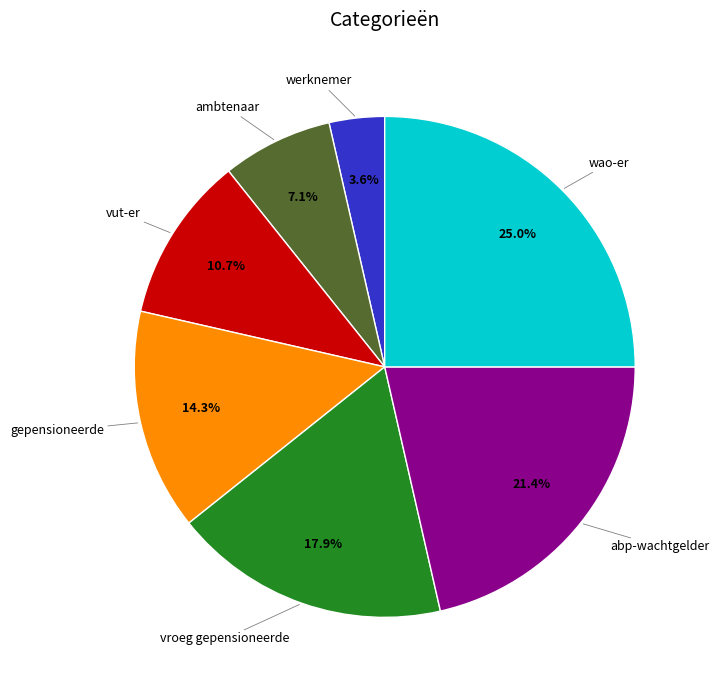

Rank the categories by value from lowest to highest.

werknemer, ambtenaar, vut-er, gepensioneerde, vroeg gepensioneerde, abp-wachtgelder, wao-er